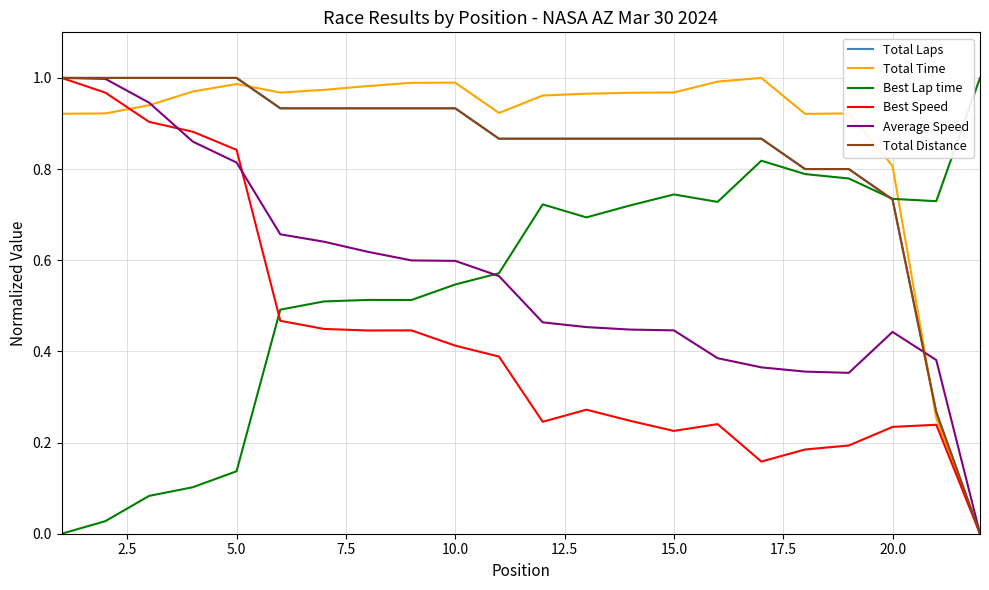

Is this an area chart (filled region under the line)?

No